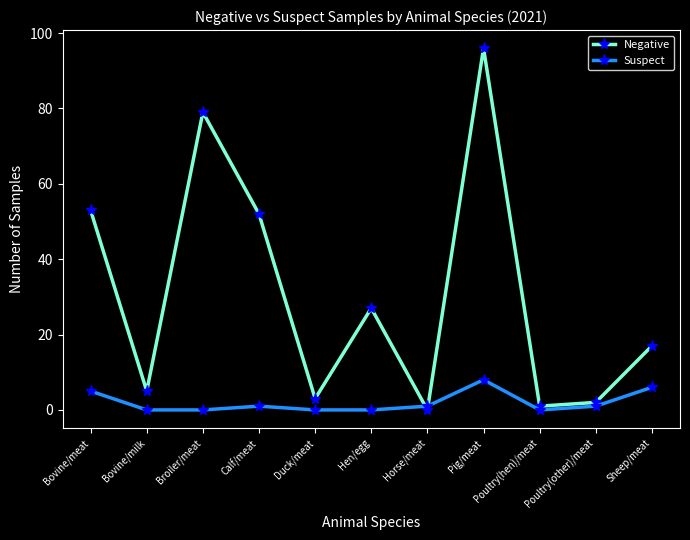

Rank the series at Bovine/meat from lowest to highest value.

Suspect, Negative